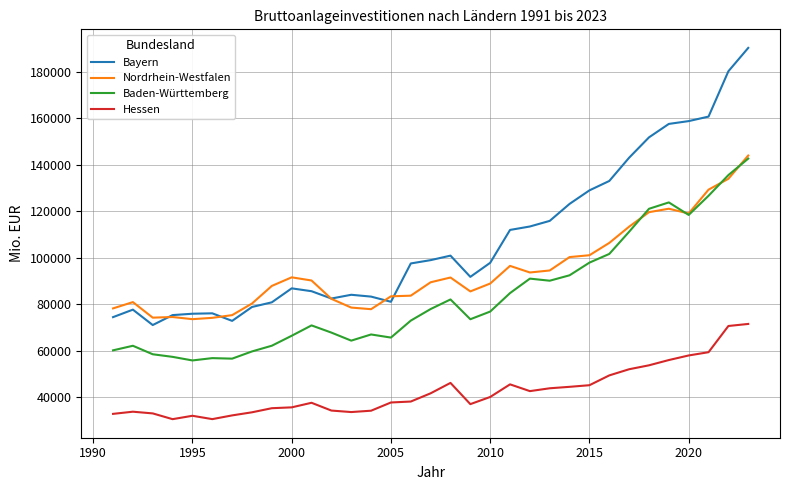

How many lines are shown in the chart?

4